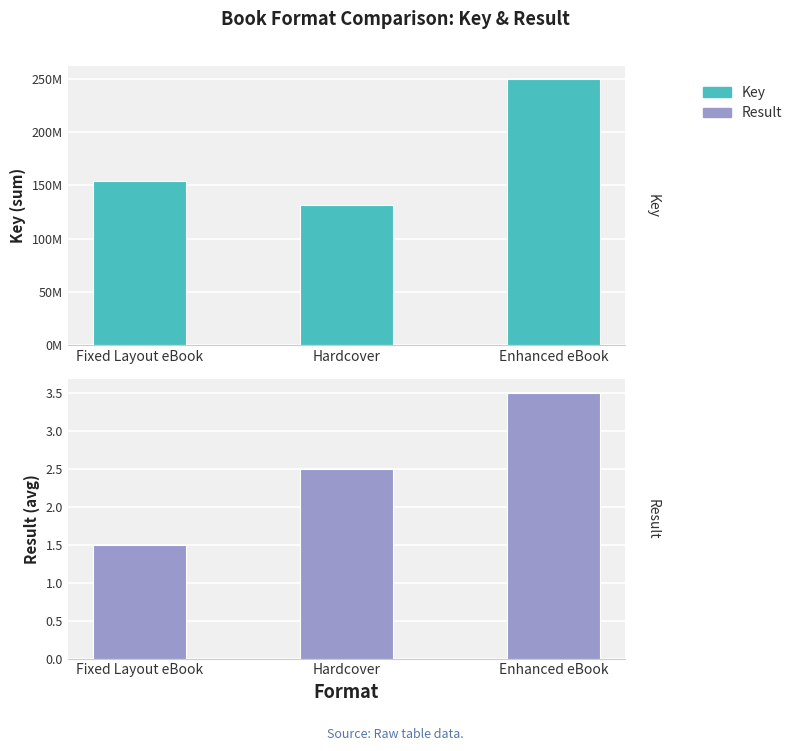

What position from the left is Enhanced eBook?

3